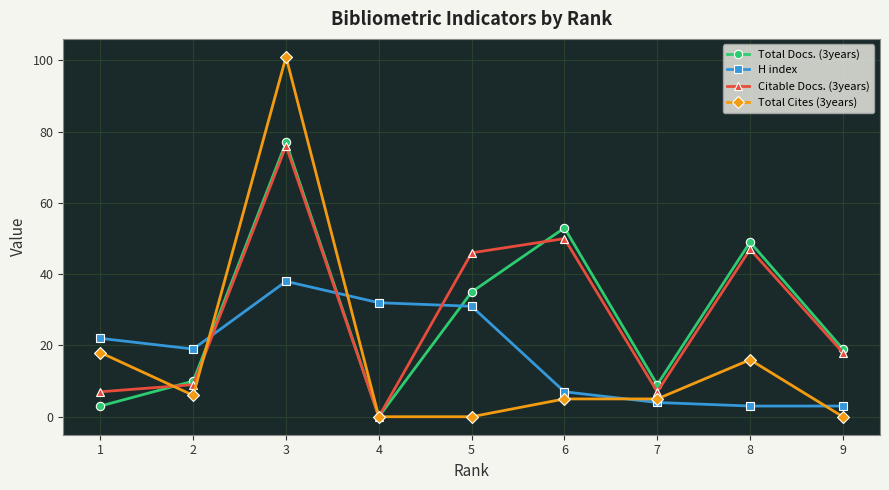

Reading left to right, what are all the values shown in this chart?

Total Docs. (3years): 1=3	2=10	3=77	4=0	5=35	6=53	7=9	8=49	9=19
H index: 1=22	2=19	3=38	4=32	5=31	6=7	7=4	8=3	9=3
Citable Docs. (3years): 1=7	2=9	3=76	4=0	5=46	6=50	7=7	8=47	9=18
Total Cites (3years): 1=18	2=6	3=101	4=0	5=0	6=5	7=5	8=16	9=0